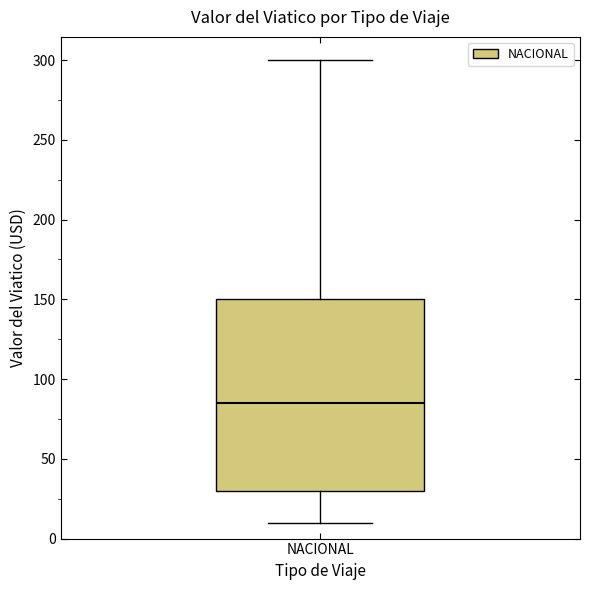

Read this box plot against the y-axis: the position of the median line, the range covered by the box, and the ends of both whiskers. The values are not printed on the chart, so give them approximately, as read against the axis.

median 85, box 30 to 150, whiskers 10 to 300